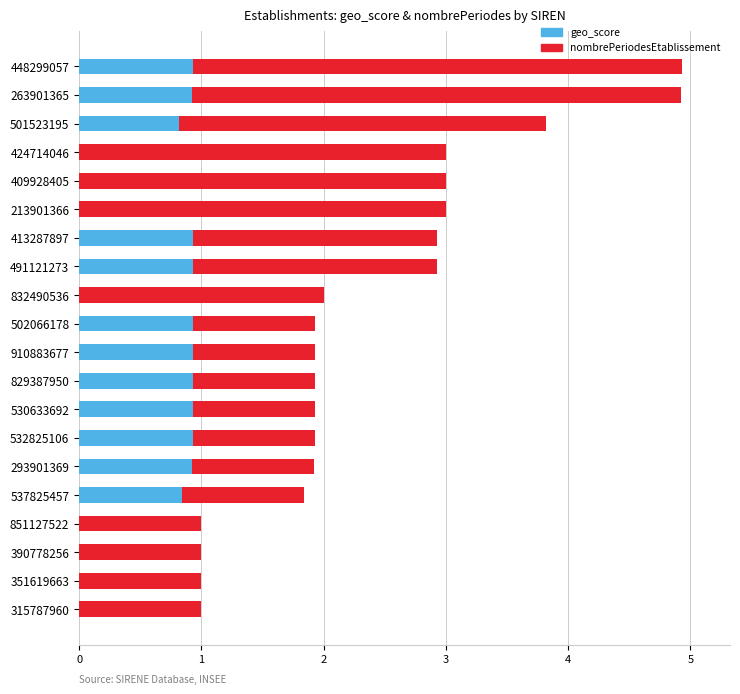

The value of geo_score at 293901369 is 0.9. True or false?

True